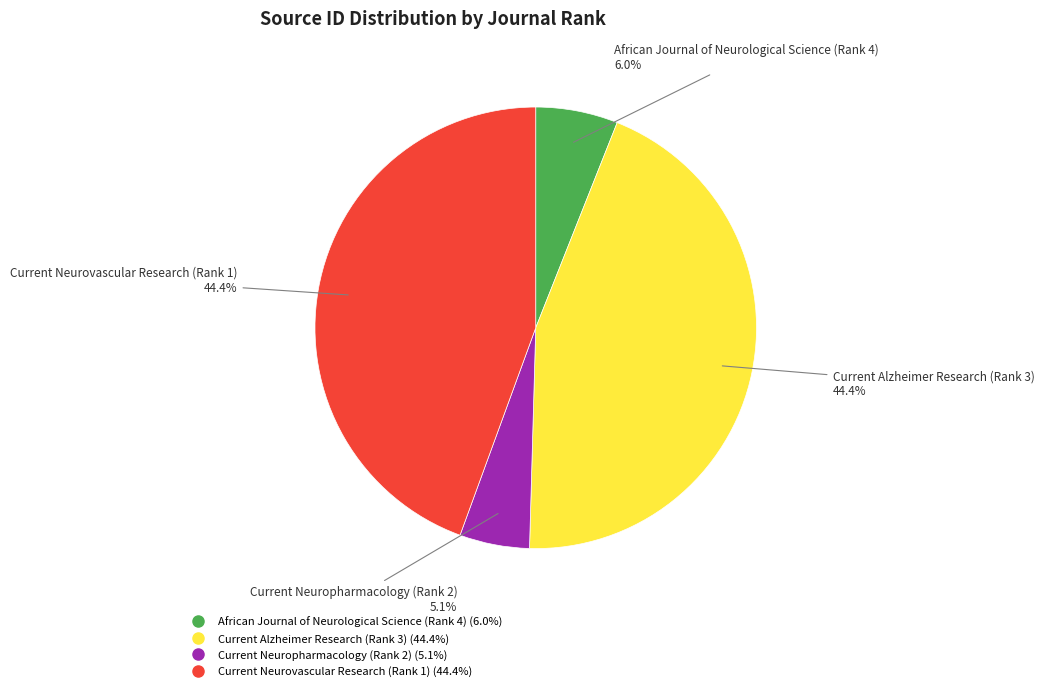

How many slices are in this pie chart?

4